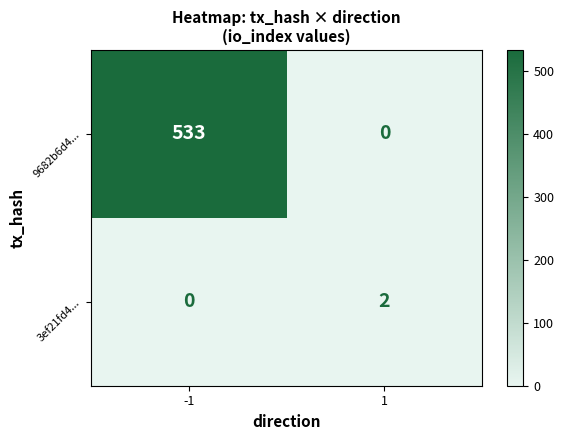

At which category is the sum across all series the highest?

-1